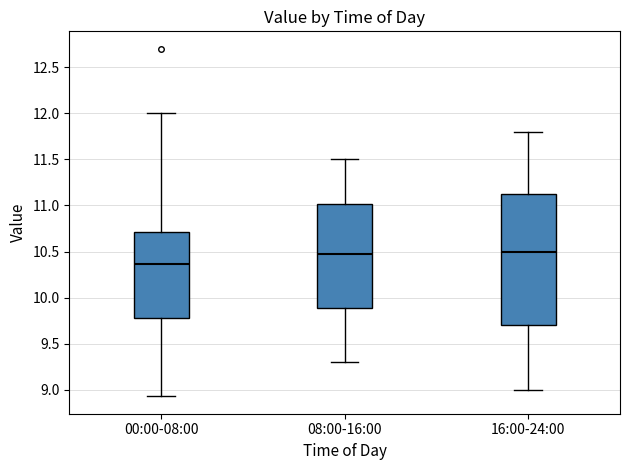

Reading left to right, read every box against the y-axis: the position of its median line, the range the box covers, and the ends of its whiskers. The values are not printed on the chart, so give them approximately, as read against the axis.

00:00-08:00: median 10.35, box 9.80 to 10.70, whiskers 8.95 to 12.00
08:00-16:00: median 10.50, box 9.90 to 11.00, whiskers 9.30 to 11.50
16:00-24:00: median 10.50, box 9.70 to 11.15, whiskers 9.00 to 11.80